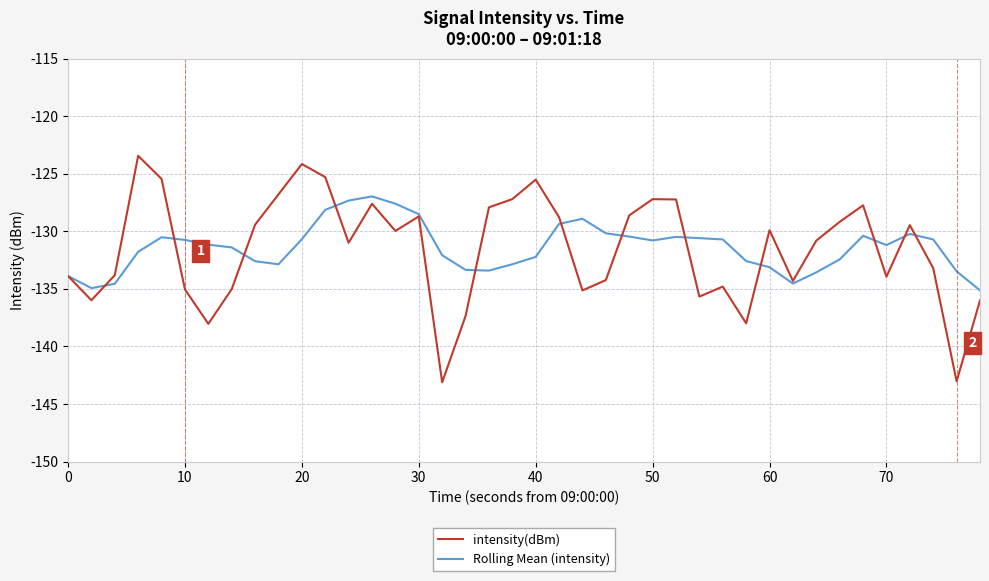

Which series has the largest range (max minus min)?

intensity(dBm)